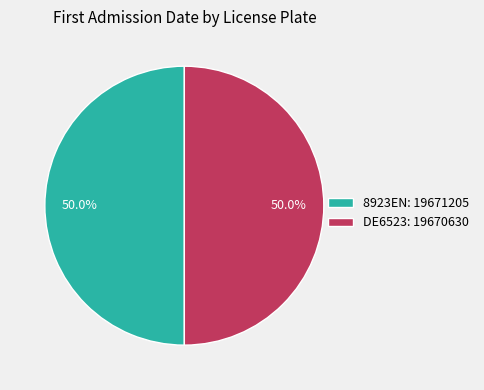

What is the ratio of the value at DE6523: 19670630 to the value at 8923EN: 19671205?

1.0